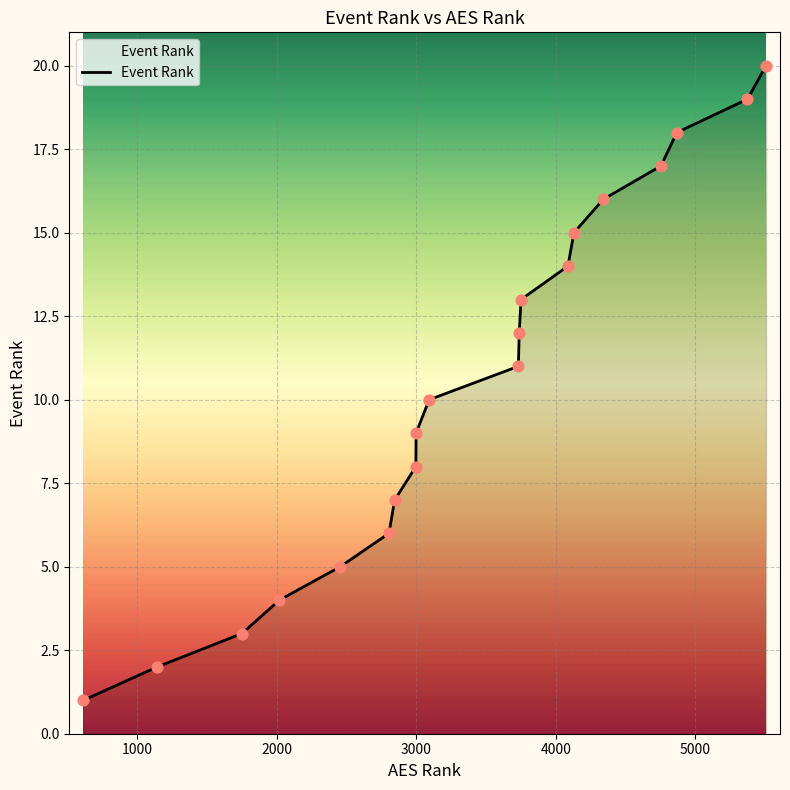

What is the greatest value displayed?

20